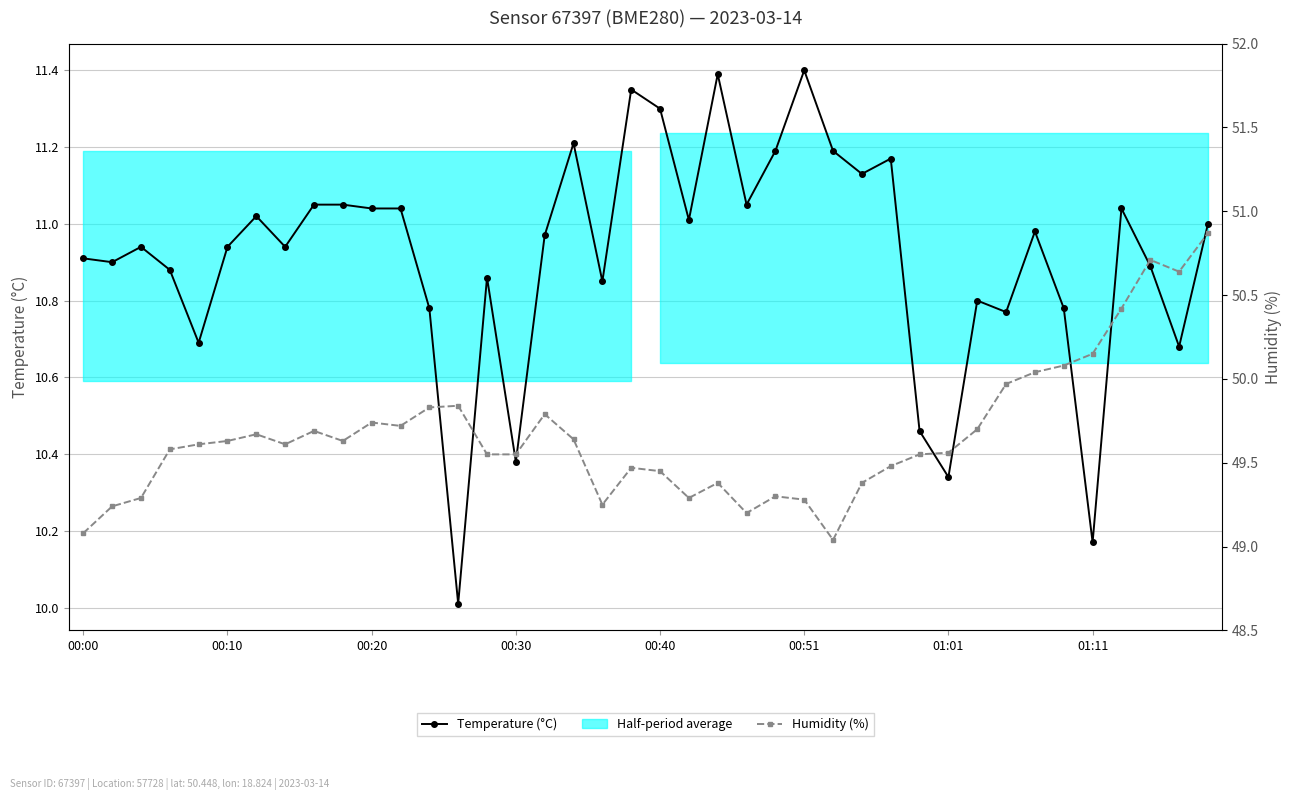

The value of Temperature (°C) at 32 is 18.8. True or false?

False